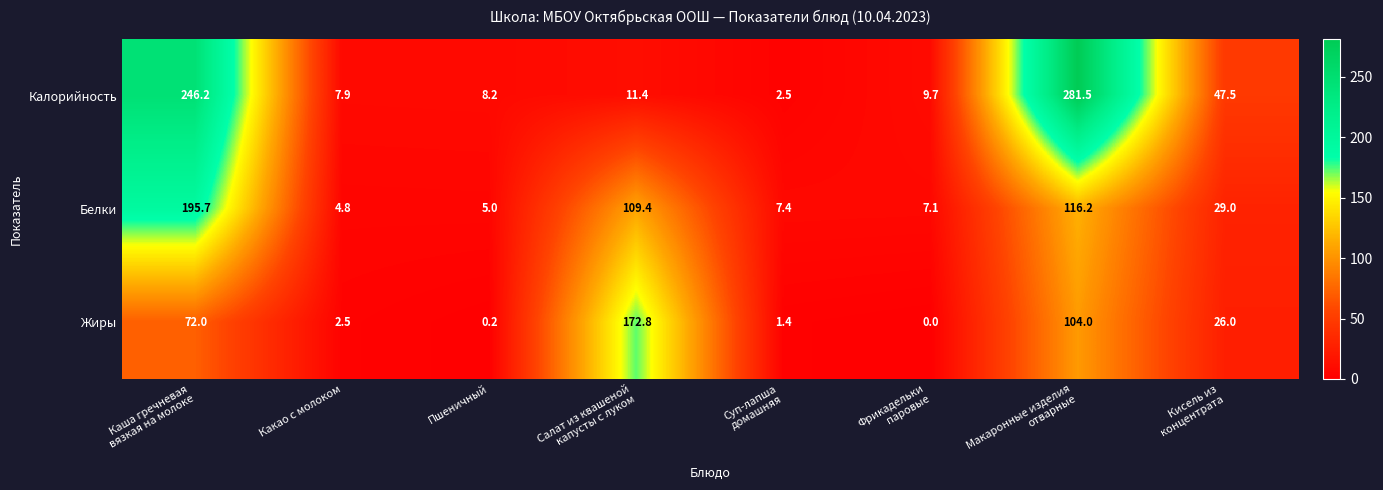

Which series changed the most between Суп-лапша
домашняя and Фрикадельки
паровые?

Калорийность